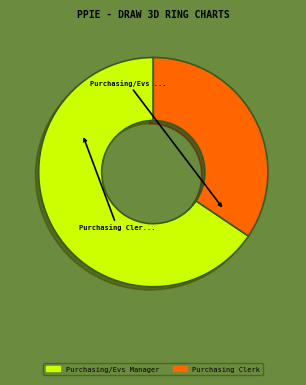

Does Purchasing Clerk represent more than half of the total?

No